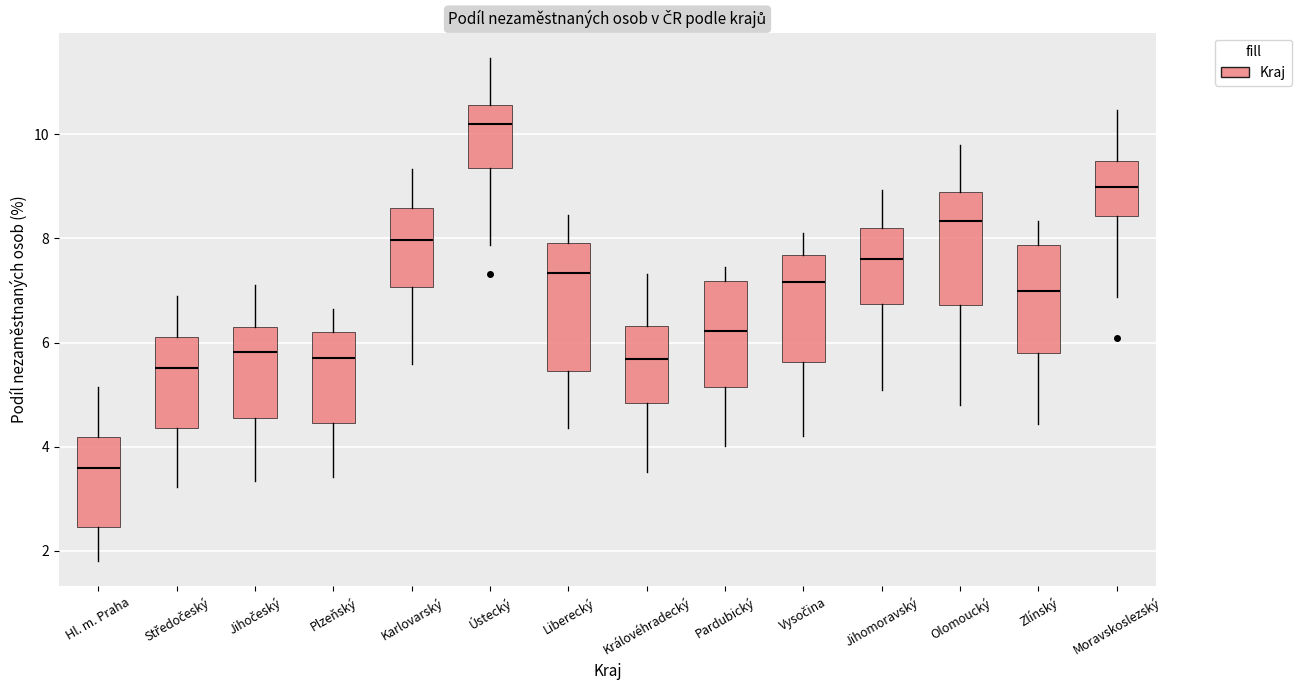

Which box's median line is the lowest?

Hl. m. Praha